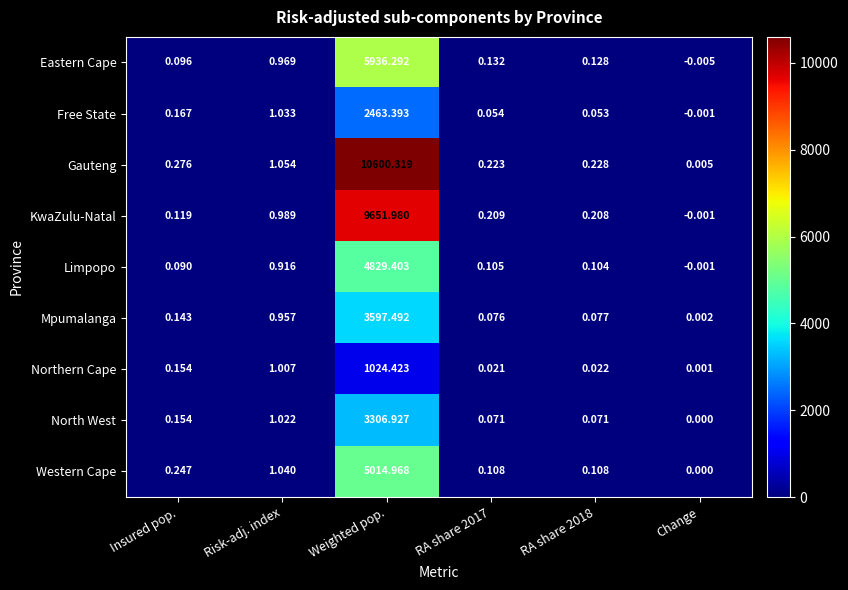

Which category has the lowest value across all series?

Change